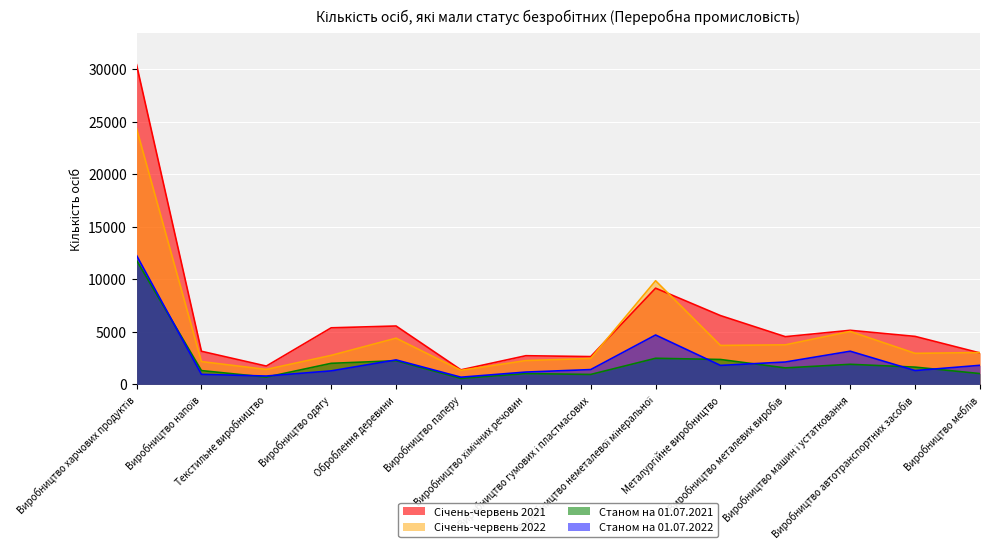

True or false: Січень-червень 2022 and Станом на 01.07.2022 cross at least once.

False